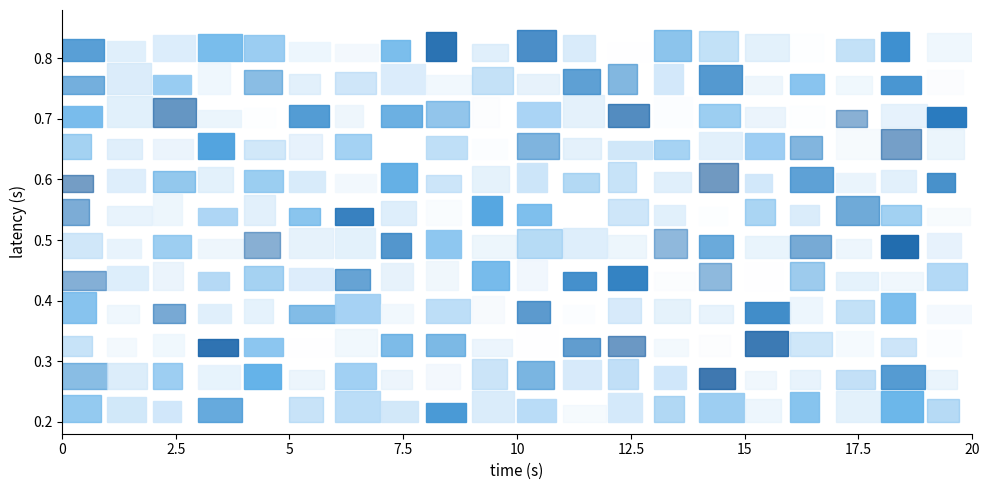

How many series are shown in this chart?

12